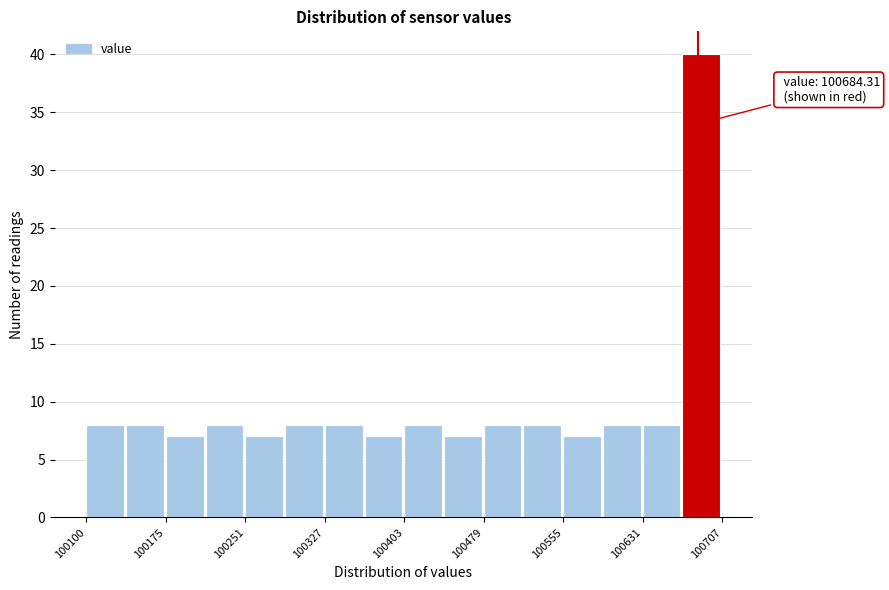

Read against the x-axis, roughly where is the centre of the tallest bar?

100690